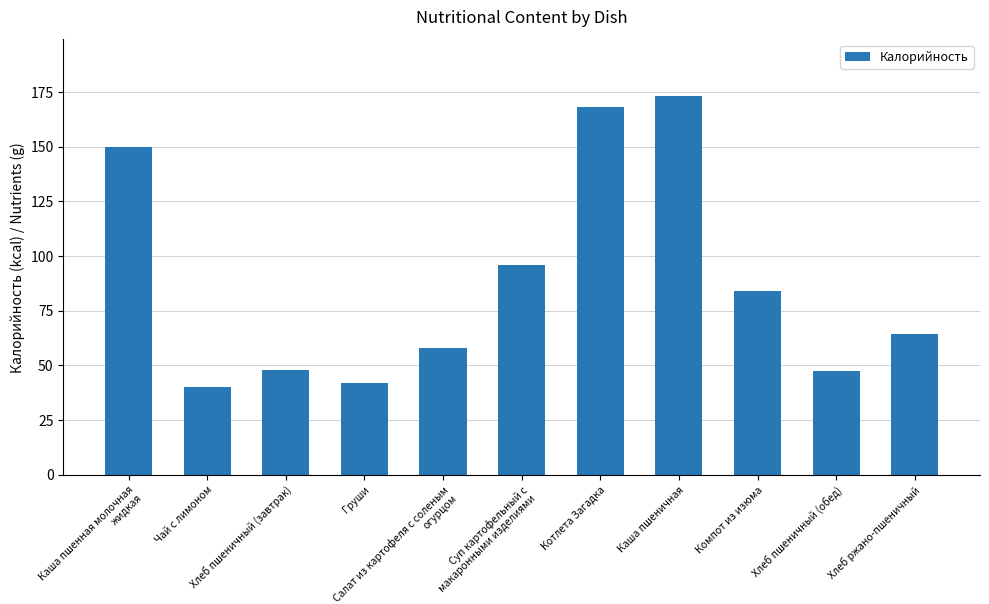

Is it true that the value at Компот из изюма is 147.7?

False